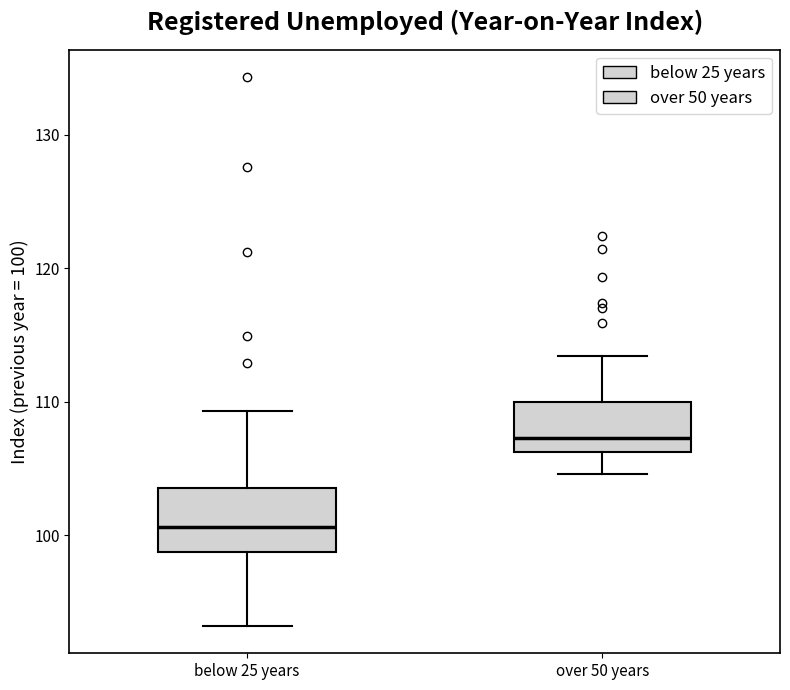

Reading left to right, transcribe this box plot: for each box, give where its median line is, the range the box spans, and where its two whiskers end, as read against the y-axis. The values are not printed on the chart, so give them approximately, as read against the axis.

below 25 years: median 101, box 99 to 104, whiskers 93 to 109
over 50 years: median 107, box 106 to 110, whiskers 105 to 113